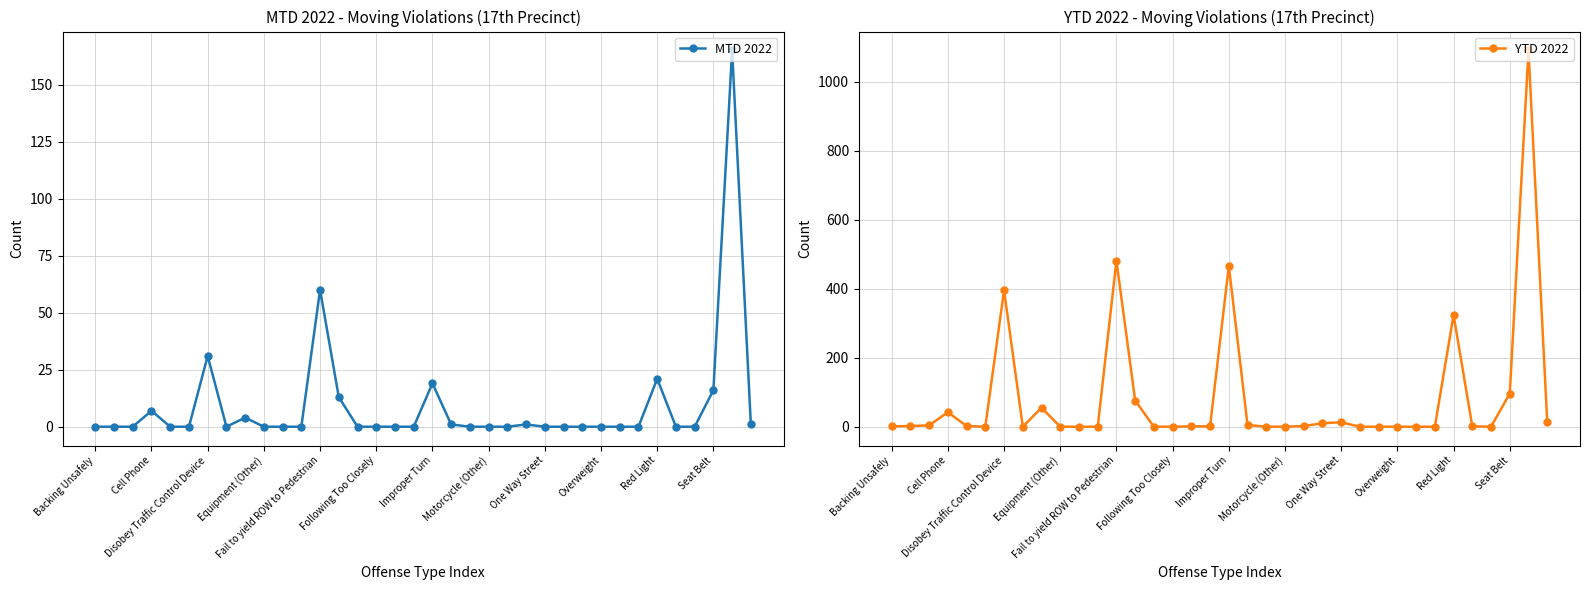

True or false: YTD 2022 and MTD 2022 intersect in this chart.

False